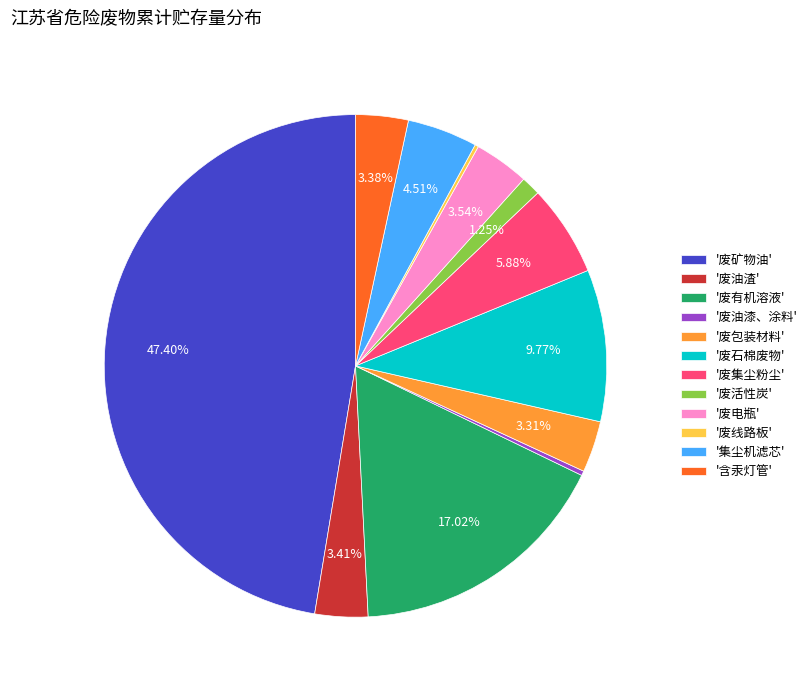

To the nearest percent, what is the average slice percentage?

8%